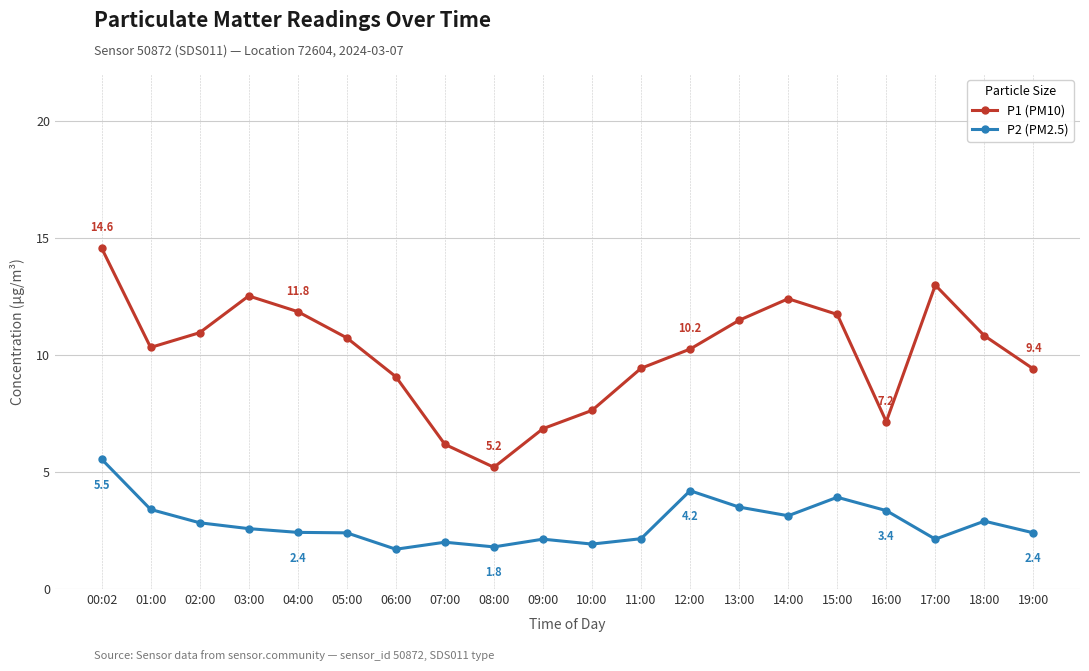

True or false: P1 (PM10) and P2 (PM2.5) cross at least once.

False